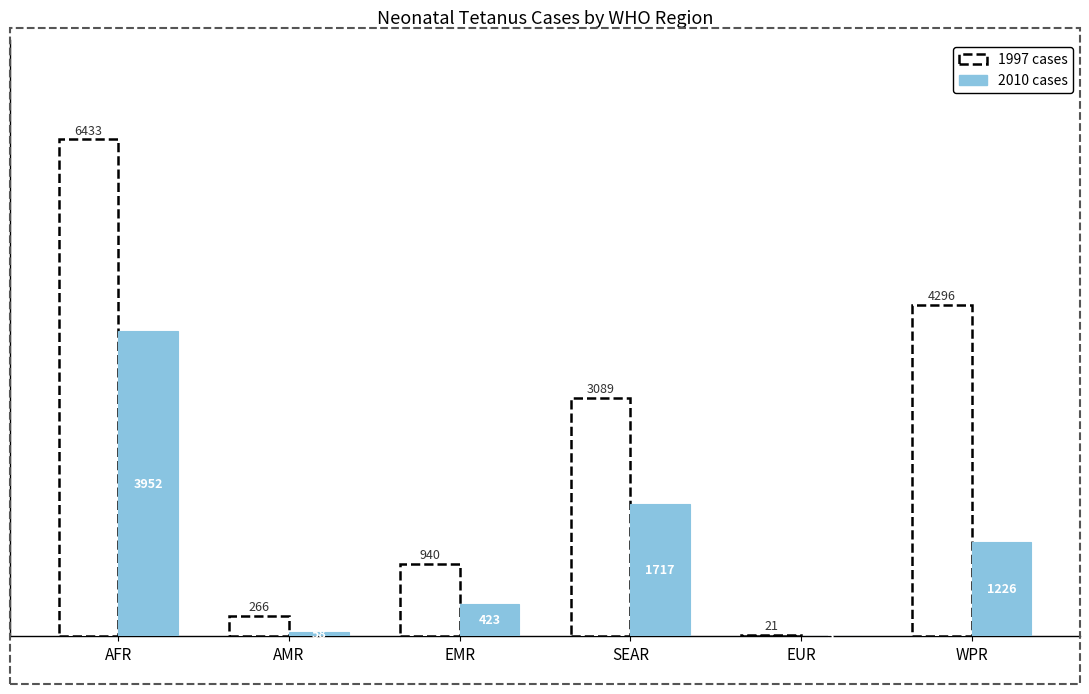

What is the maximum value for 2010 cases?

3952